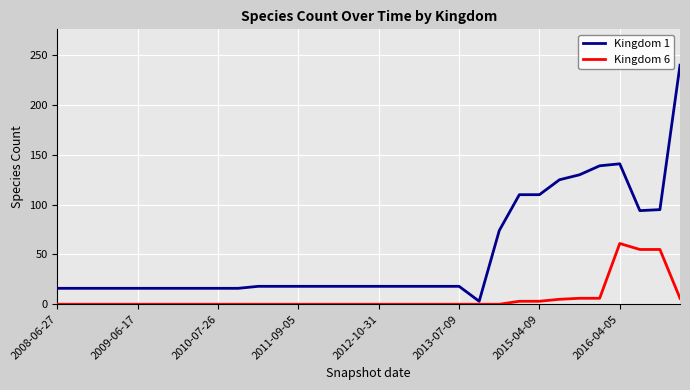

Which series has the largest total across all categories?

Kingdom 1